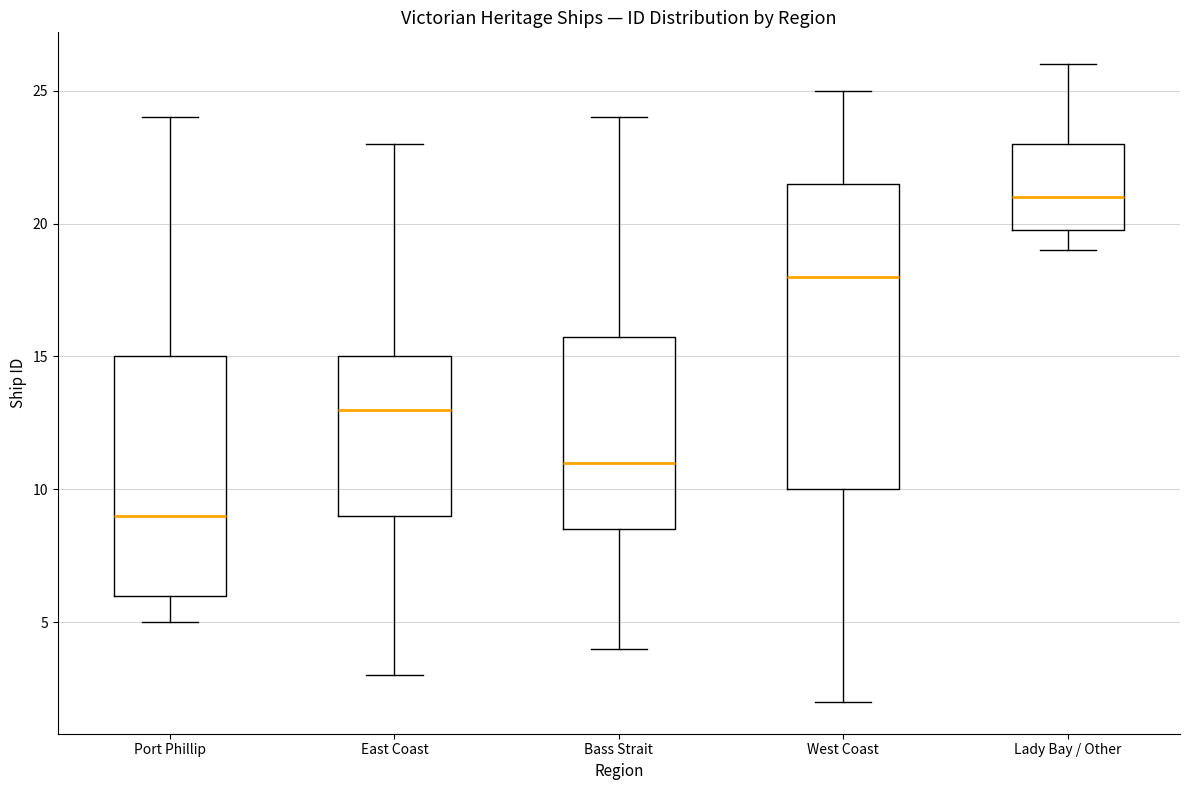

Comparing the boxes themselves (not the whiskers), which one is the tallest?

West Coast